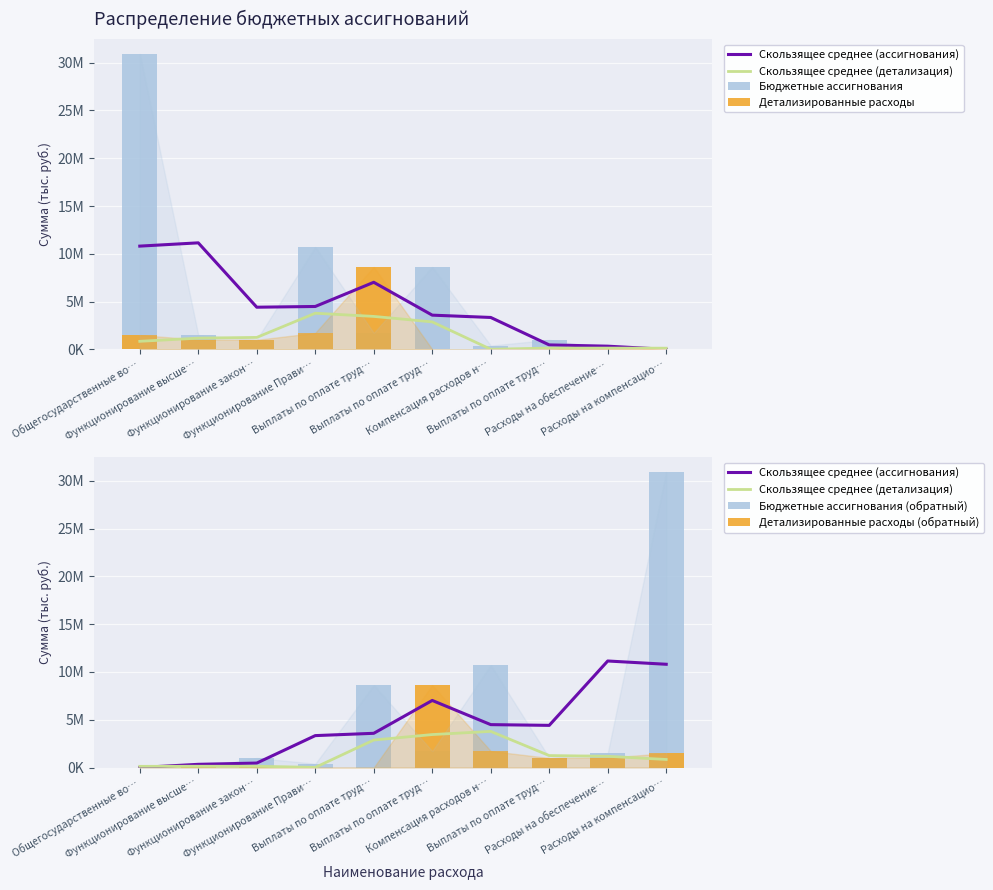

What is the difference between the Бюджетные ассигнования values at Расходы на обеспечение… and Компенсация расходов н…?

395000.0